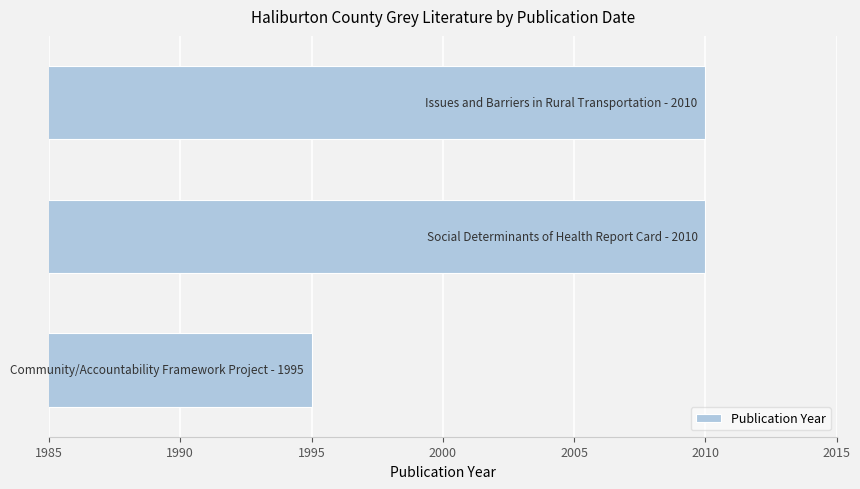

How many data points are less than 2010?

1